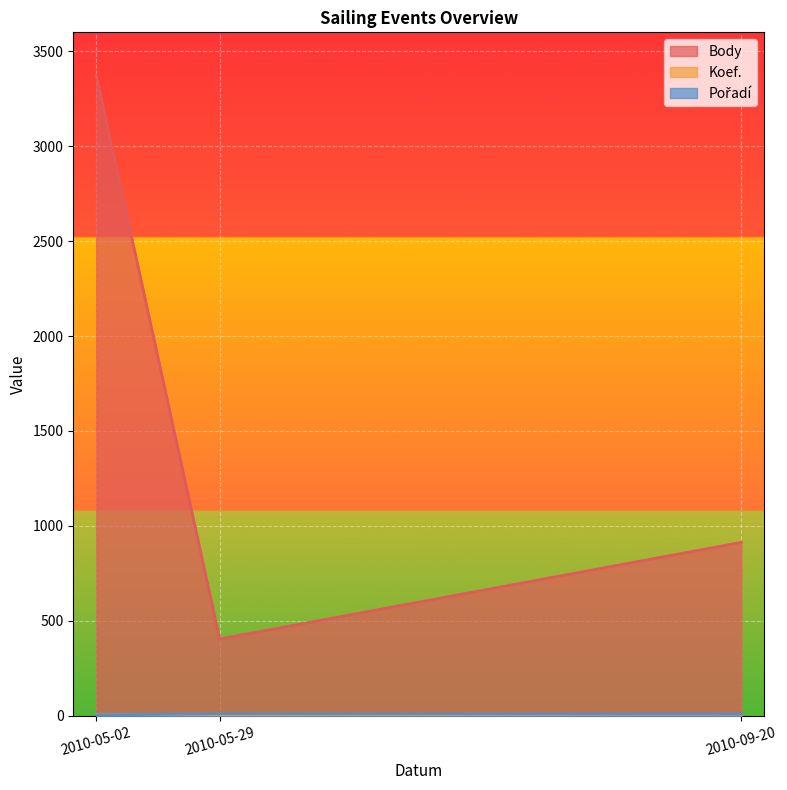

The value of Pořadí at 2010-05-29 is 17. True or false?

False